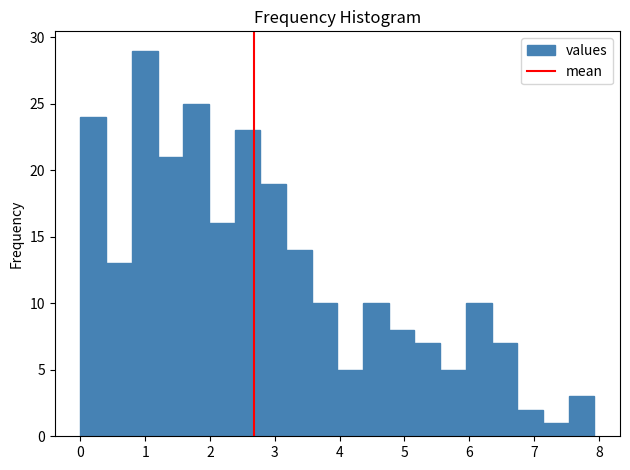

Around what value on the x-axis is the tallest bar? Give the approximate position of its centre, as read against the axis.

1.0